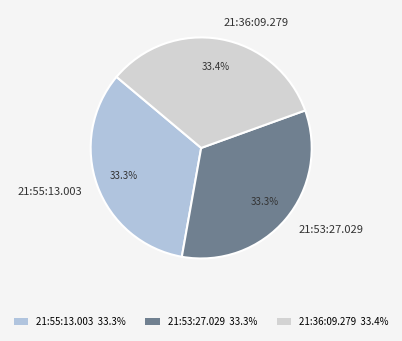

Combined, what portion of the pie is 21:53:27.029 and 21:36:09.279?

66.7%